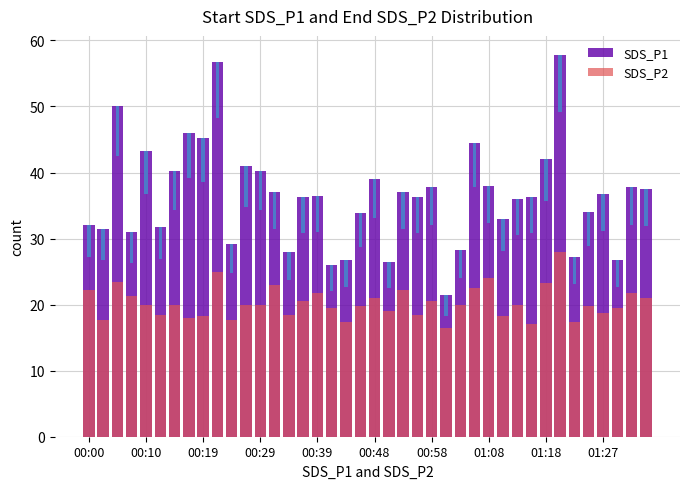

Is it true that SDS_P2 equals 4.9 at 14?

False